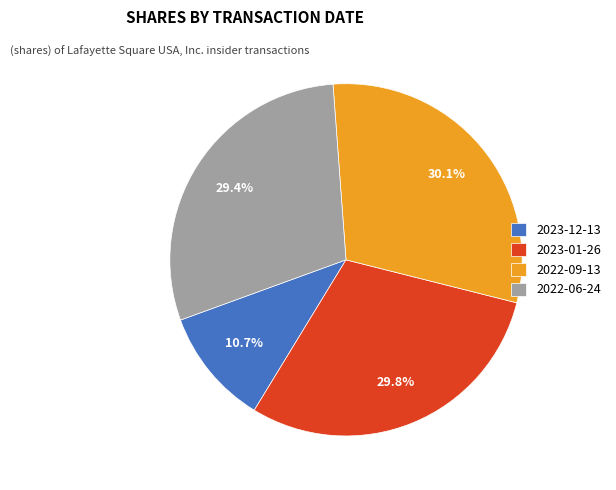

How much of the chart is everything except 2023-12-13?

89.3%